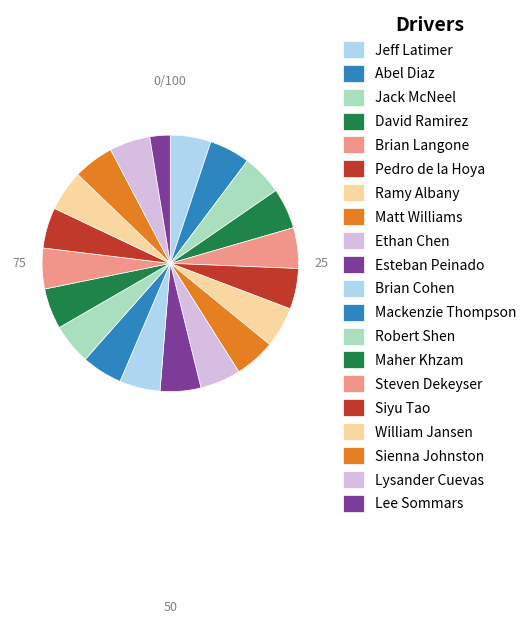

How many slices are in this pie chart?

20